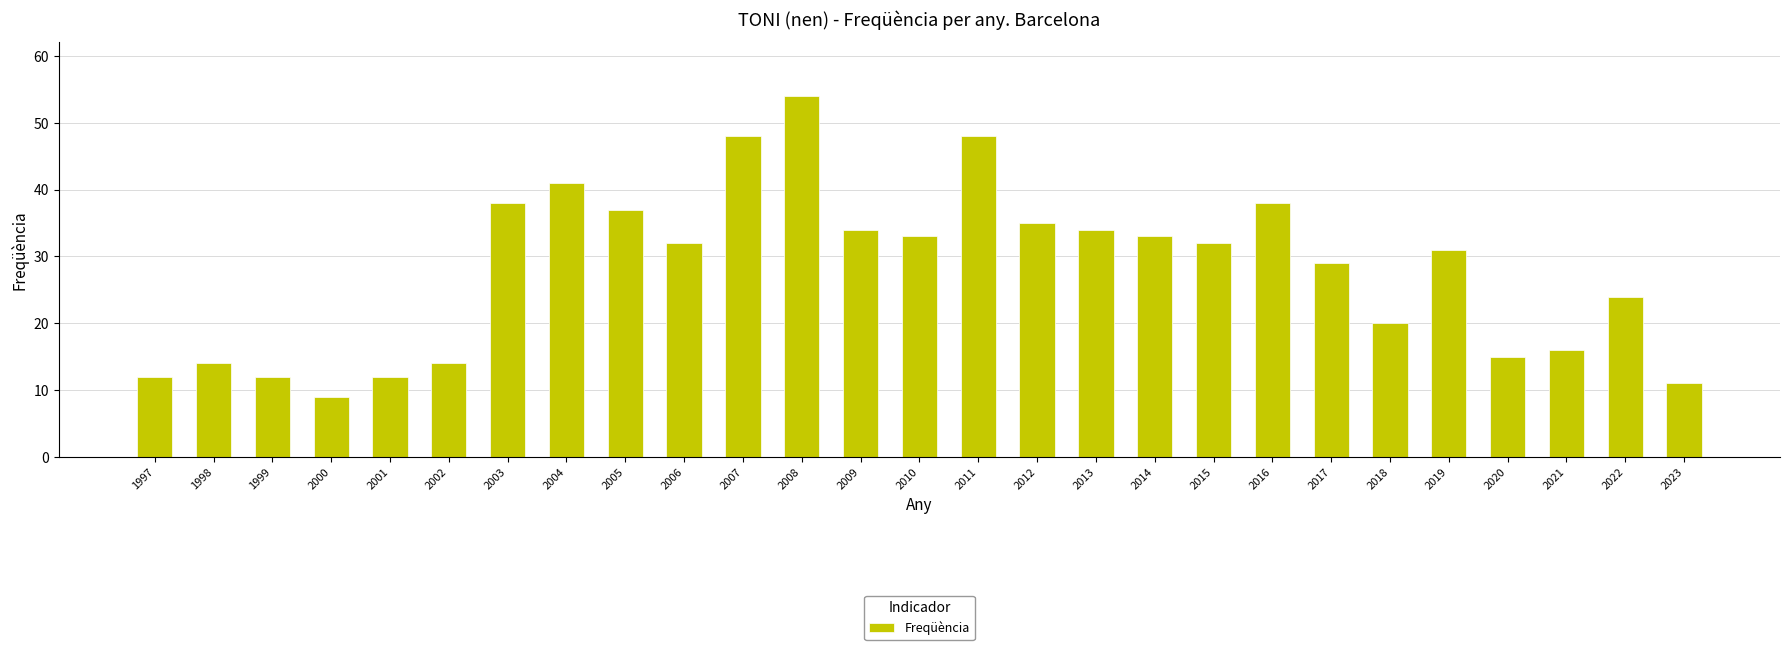

What is the value of the 16th bar from the left?

35